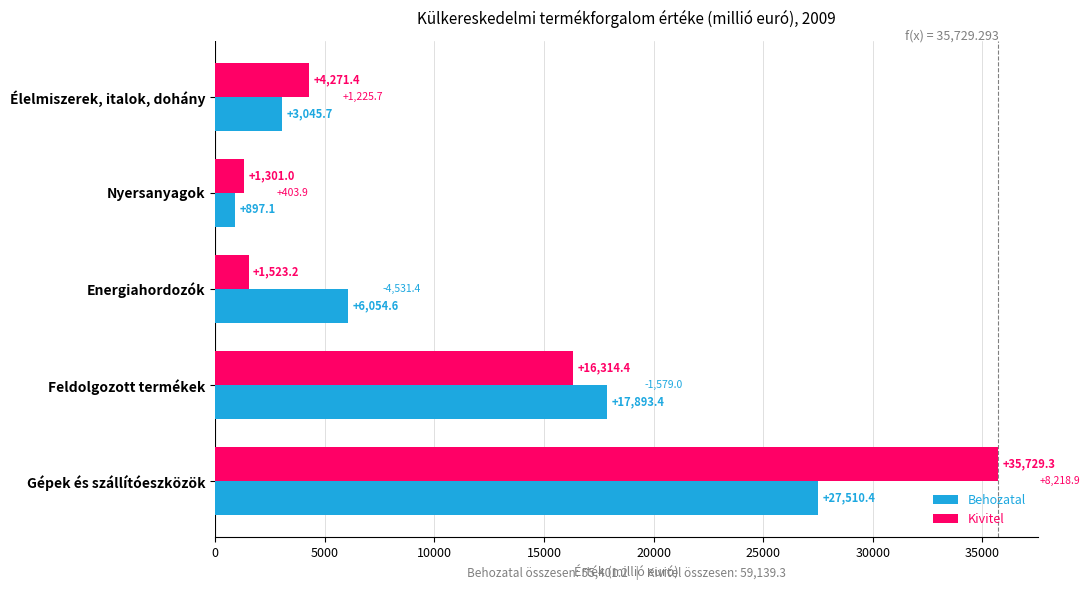

The value of Kivitel at Nyersanyagok is 1301.0. True or false?

True